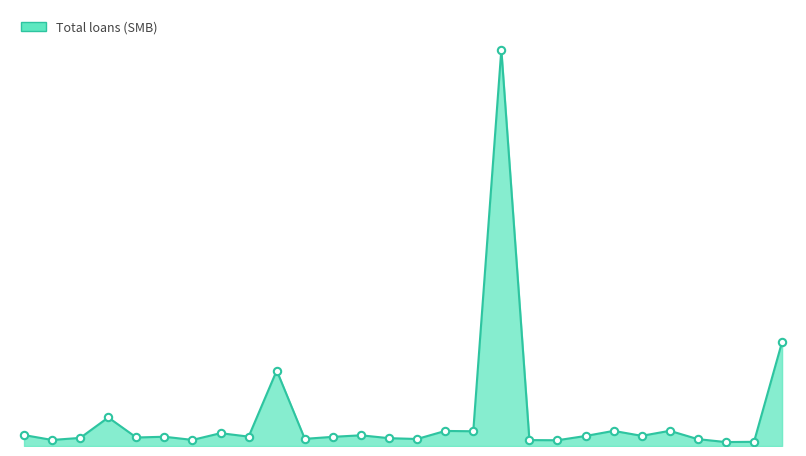

Is this an area chart (filled region under the line)?

Yes